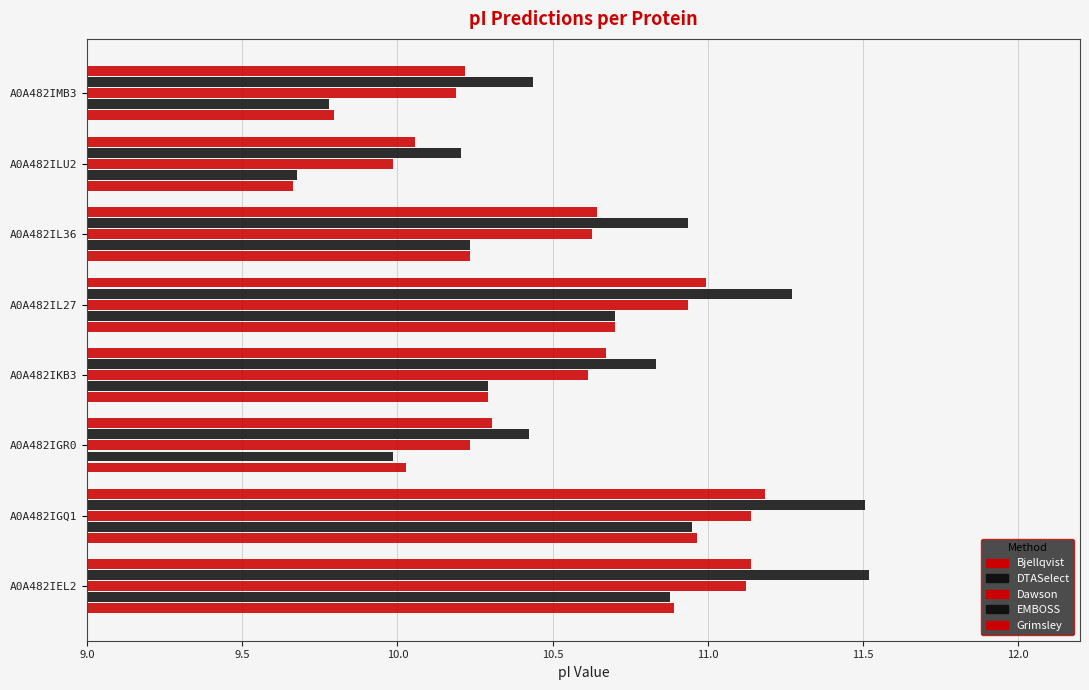

How many categories are shown in the chart?

8